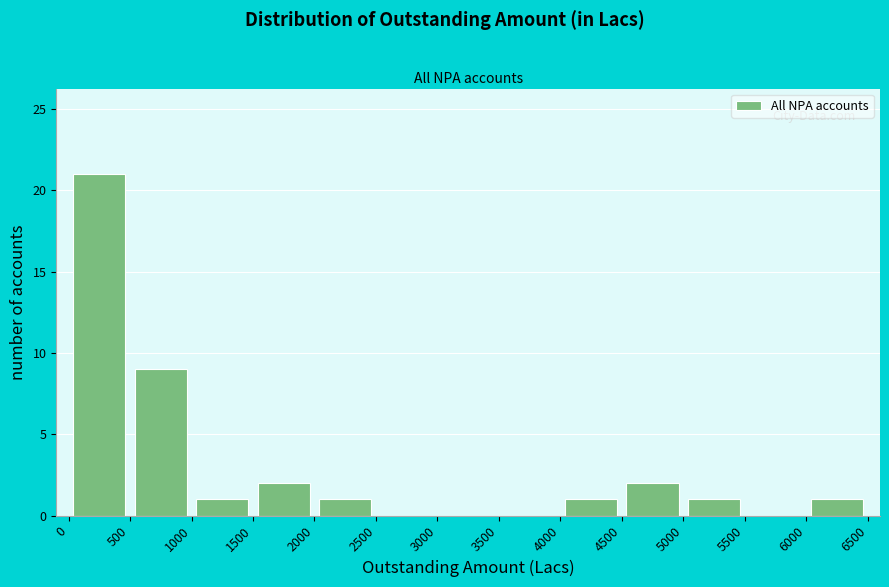

What is the height of the bar covering 4000 to 4500 on the x-axis? The values are not printed on the chart, so give them approximately, as read against the axis.

1